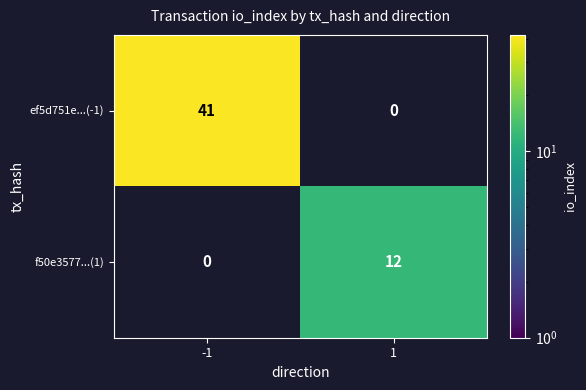

The f50e3577...(1) series shows 12 at 1. True or false?

True